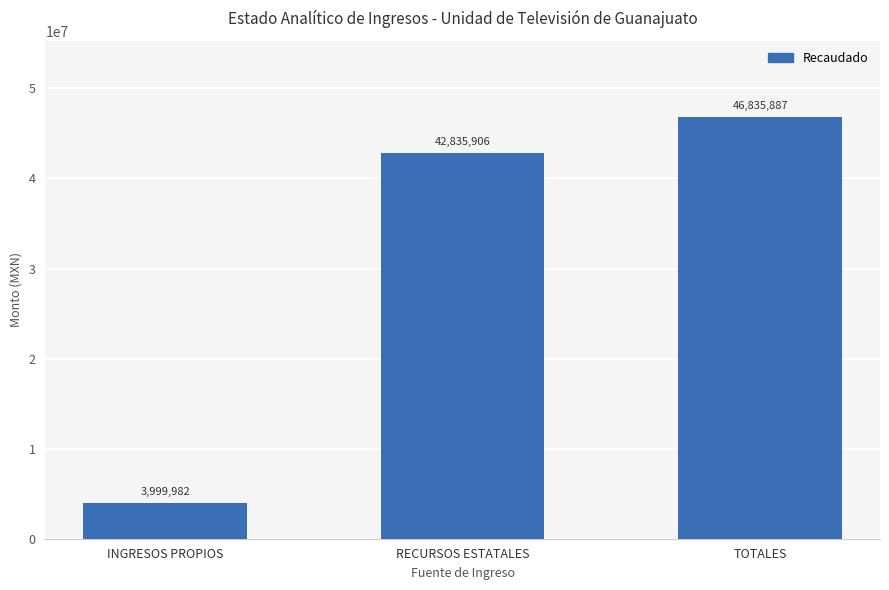

Which has a higher value, TOTALES or RECURSOS ESTATALES?

TOTALES